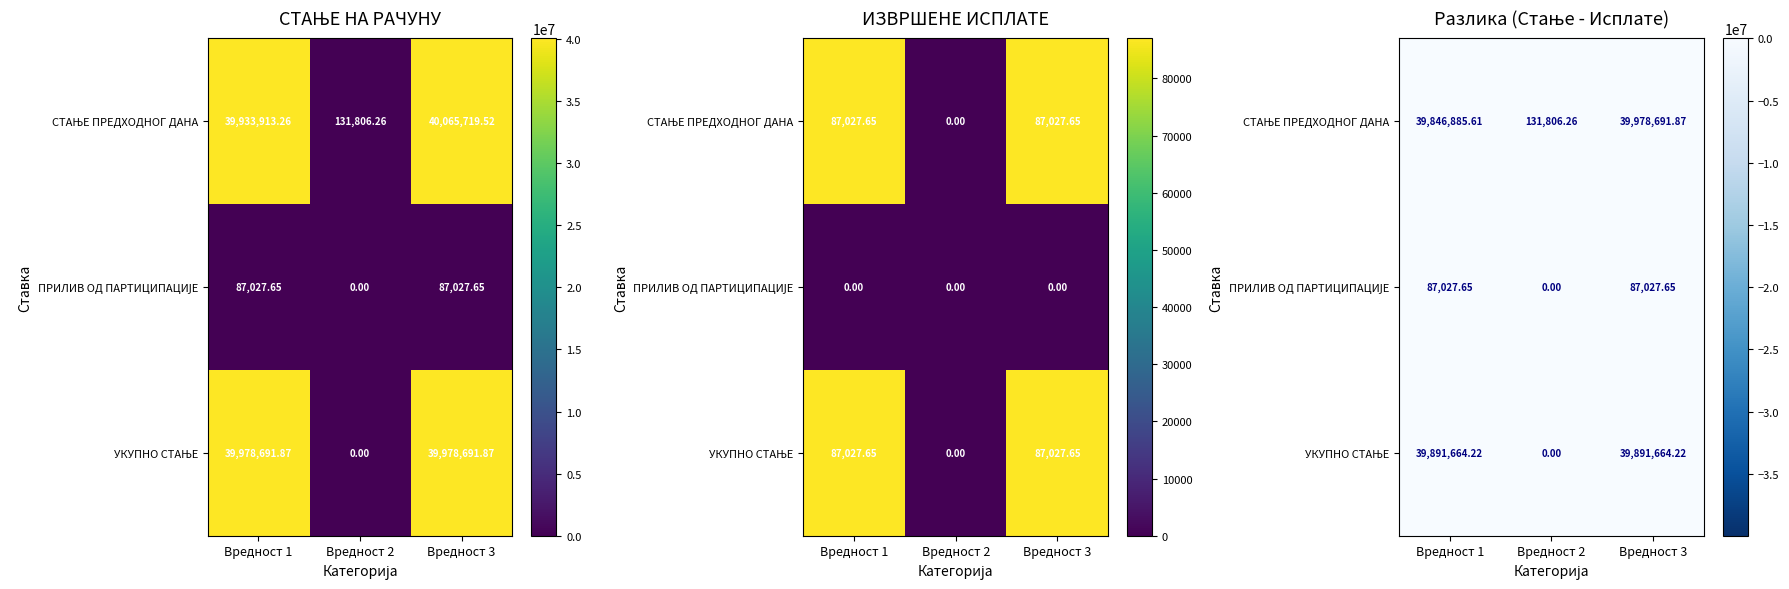

What is the difference between the maximum and minimum values in the УКУПНО СТАЊЕ series?

39891664.2